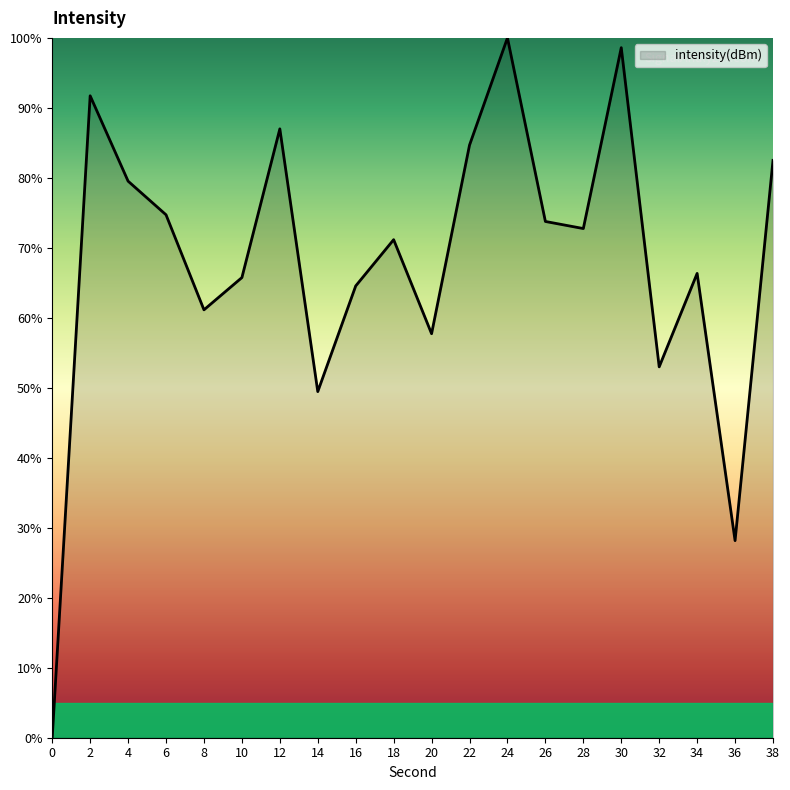

What is the change in value from 22 to 34?

-18.3